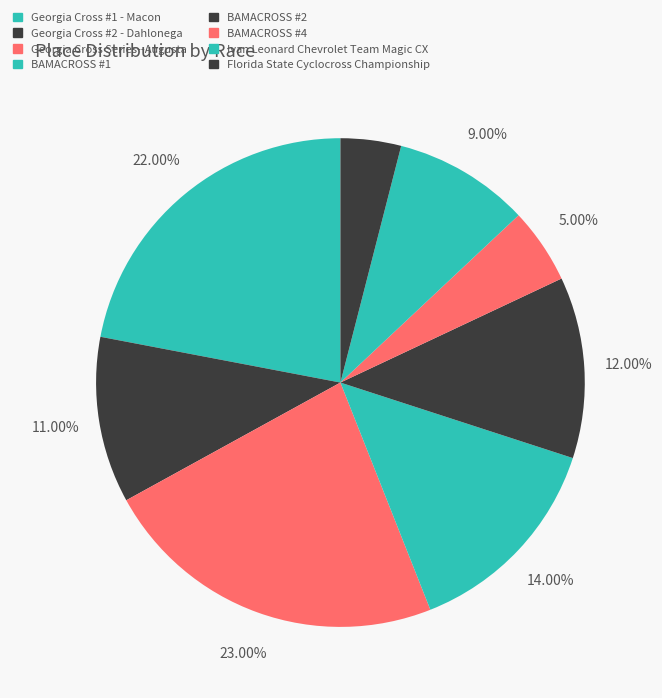

Is it true that Georgia Cross #1 - Macon is 22% of the pie?

True